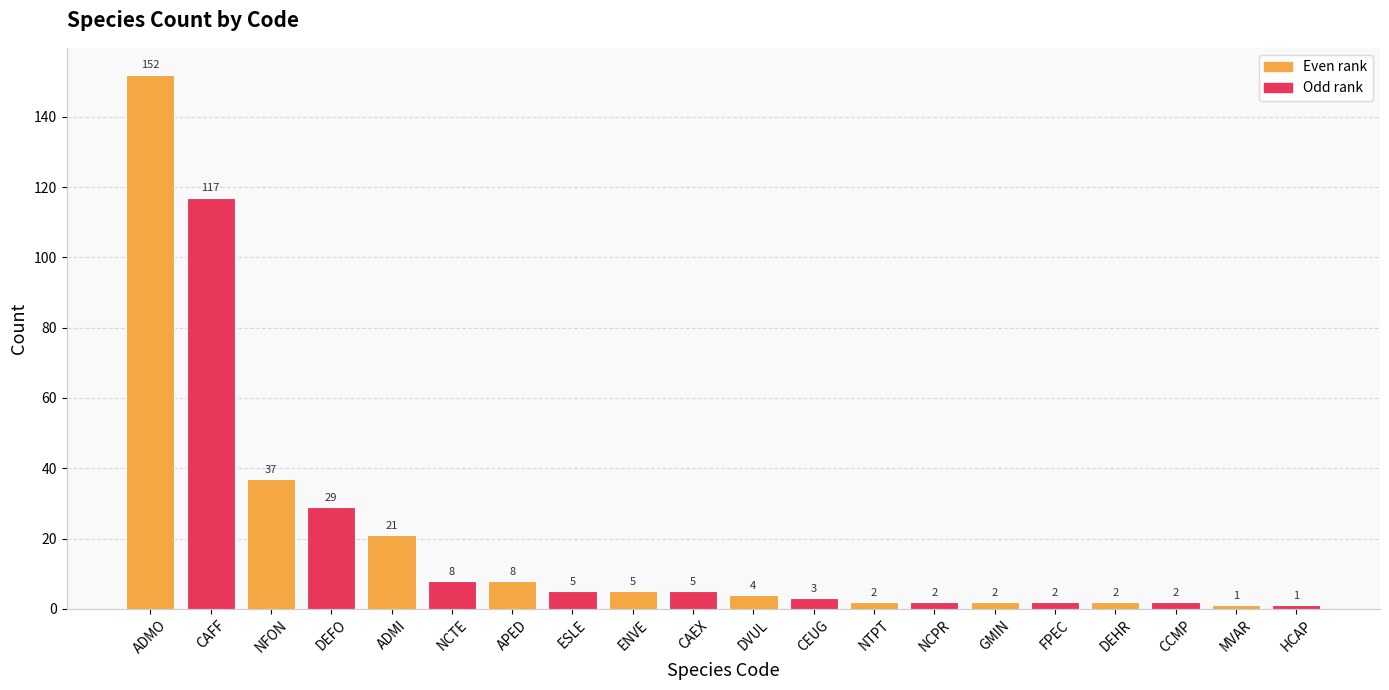

What is the maximum value shown in the chart?

152